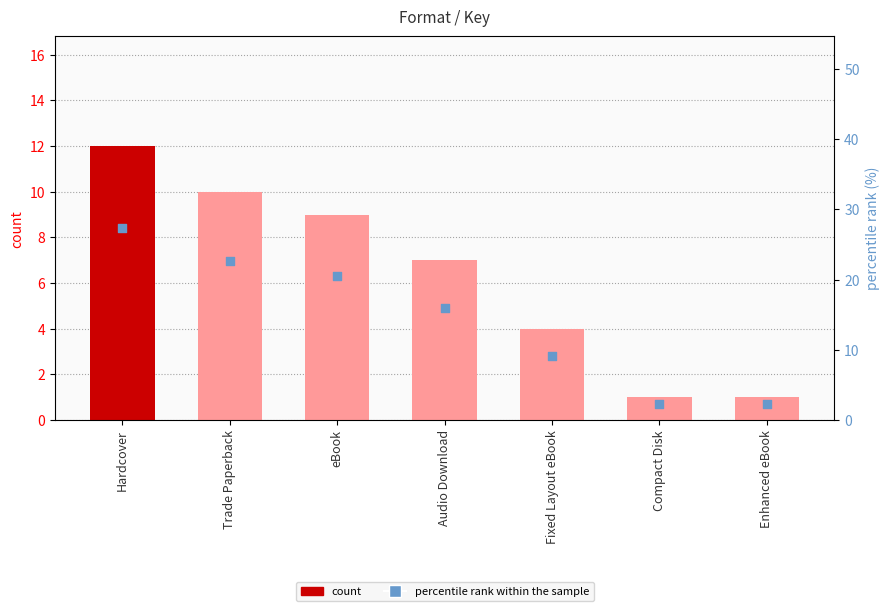

What is the total value across all series at Trade Paperback?

32.7